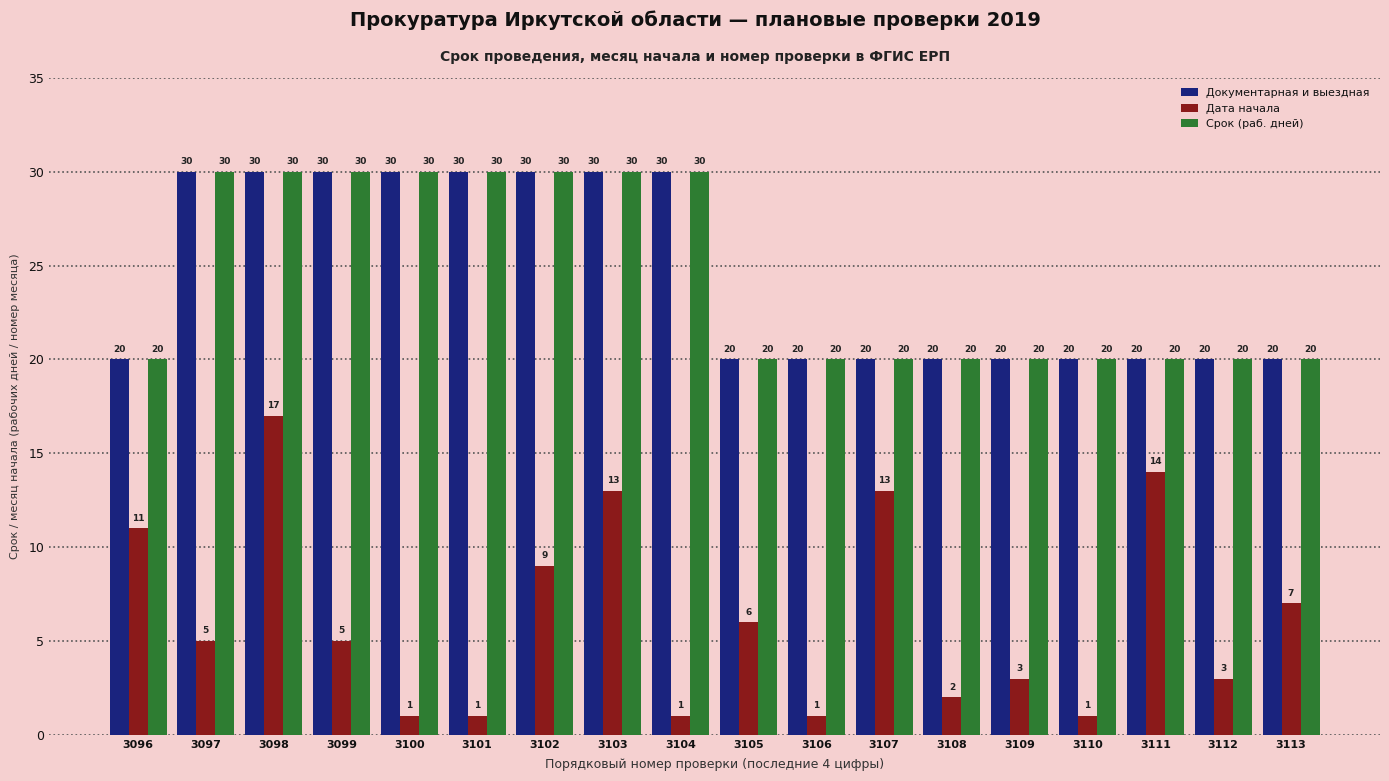

How many bars are there in each group?

3